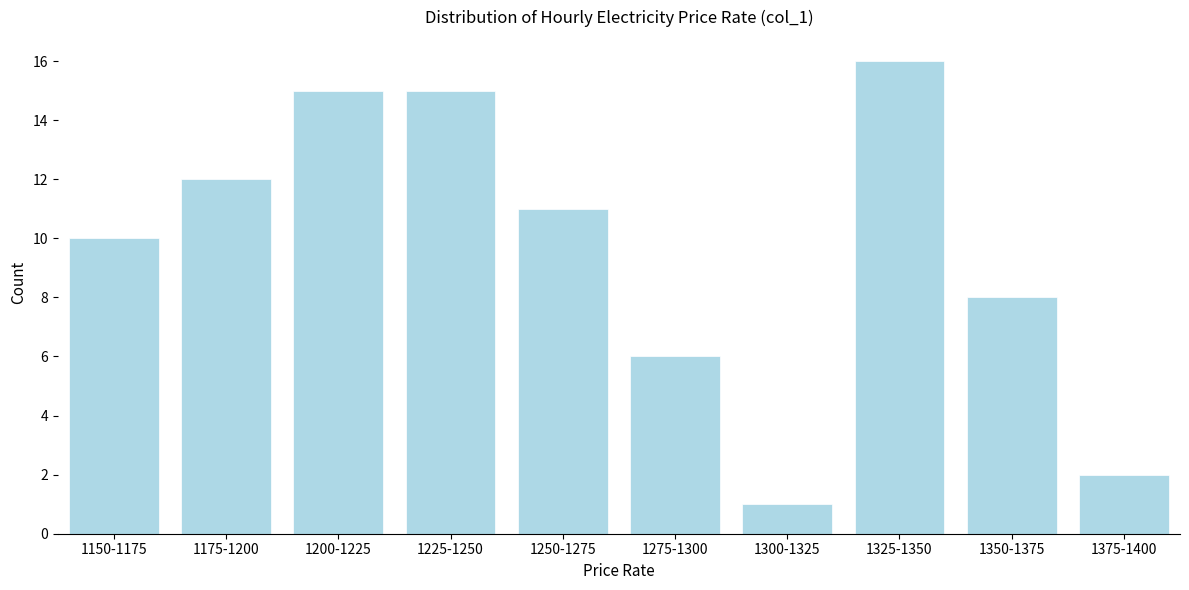

Reading right to left, extract all data points from this chart.

1375-1400=2	1350-1375=8	1325-1350=16	1300-1325=1	1275-1300=6	1250-1275=11	1225-1250=15	1200-1225=15	1175-1200=12	1150-1175=10